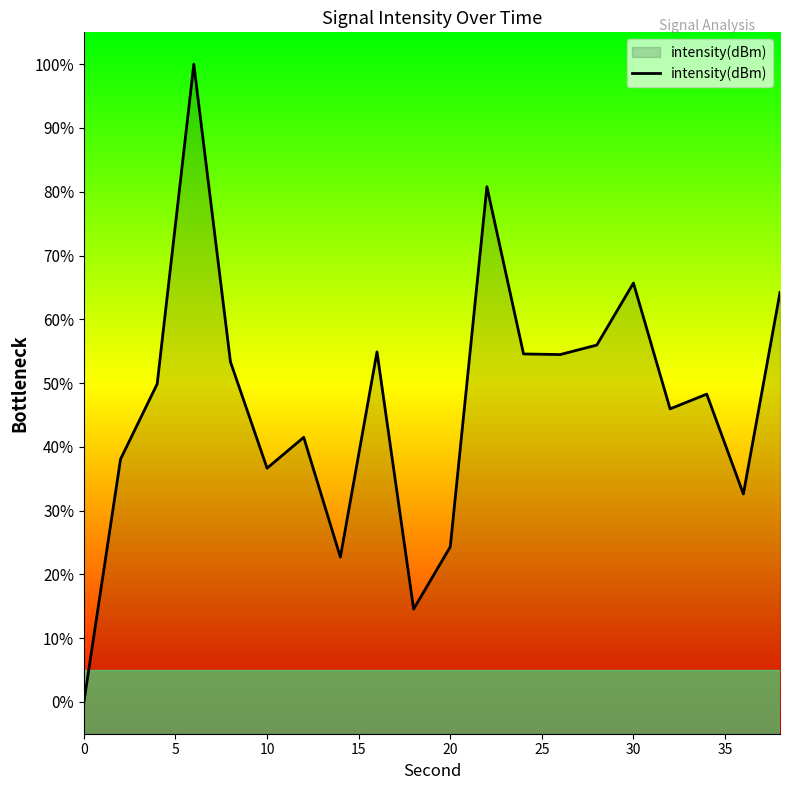

Reading left to right, what are all the values shown in this chart?

-0.0	38.1	49.9	100.0	53.3	36.6	41.5	22.7	54.9	14.6	24.3	80.8	54.6	54.5	56.0	65.7	45.9	48.3	32.6	64.2